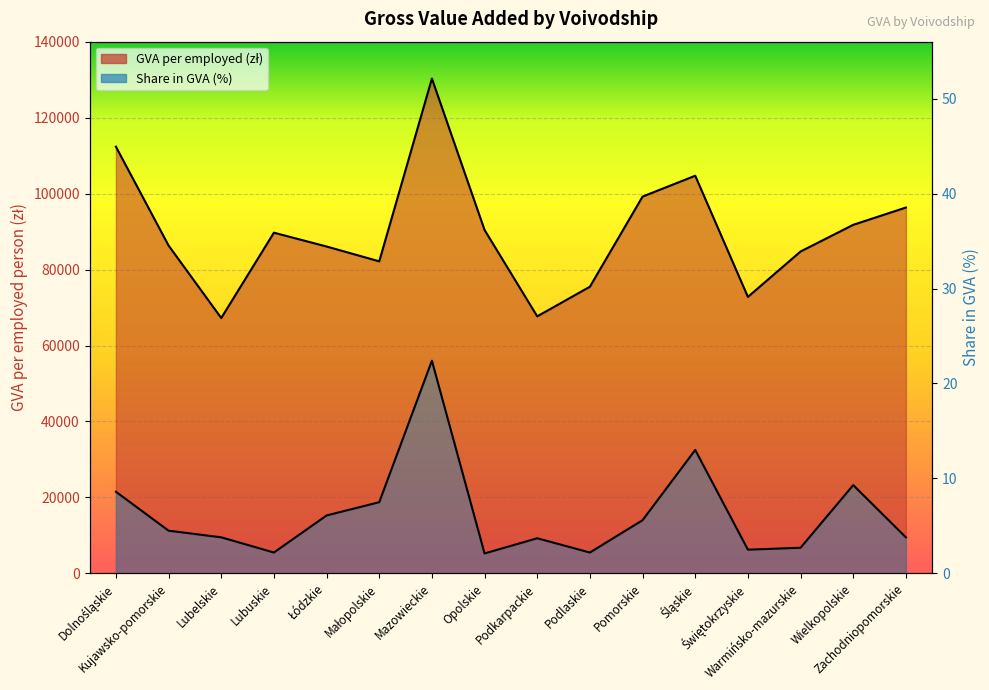

What is the label of the 3rd point from the left?

Lubelskie